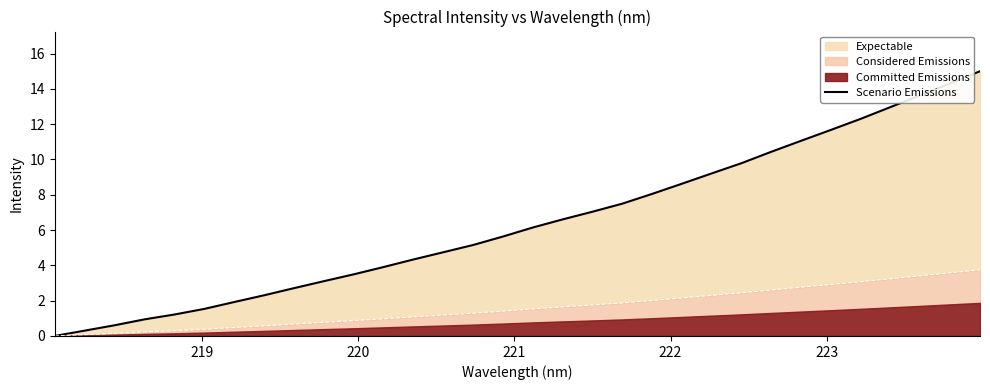

Is it true that the value at 224 is 0.8?

False